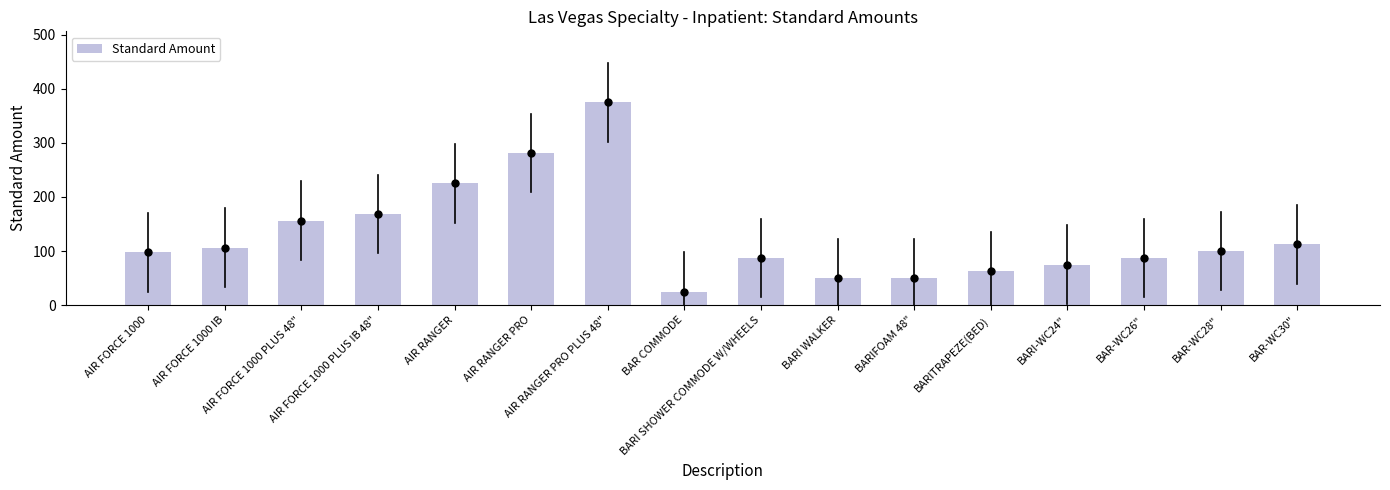

What is the smallest value displayed?

25.0